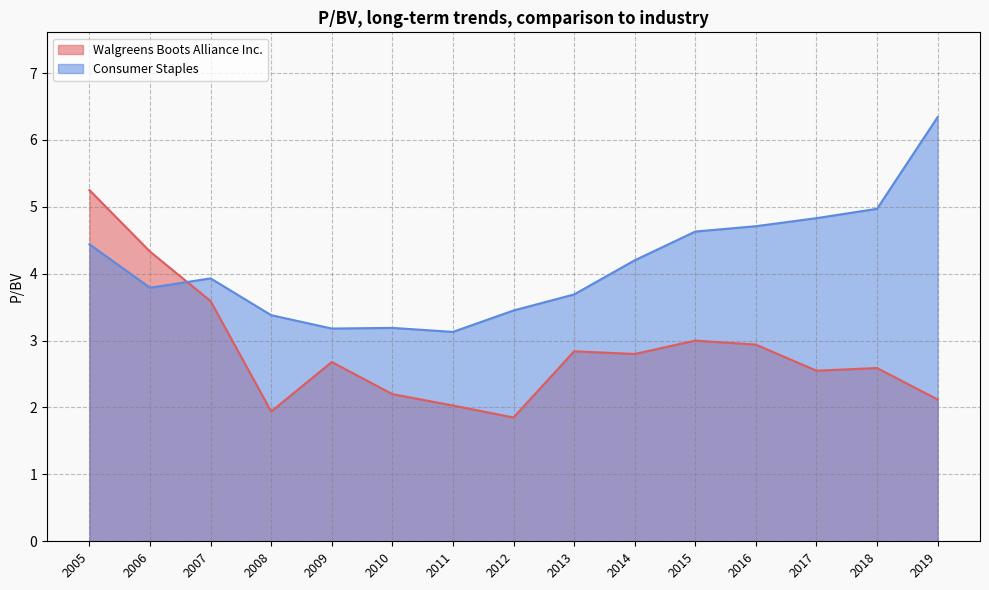

At which category does Consumer Staples reach its first local valley?

2006